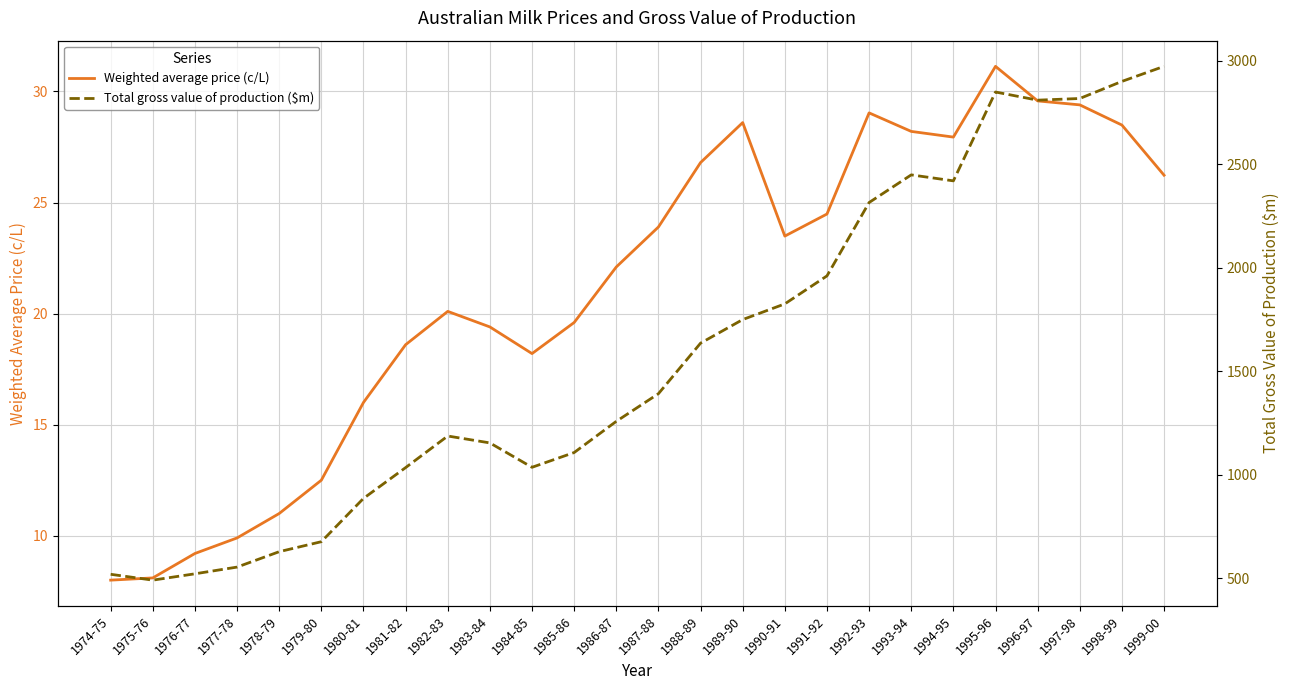

What is the average value of the Total gross value of production ($m) series?

1582.0